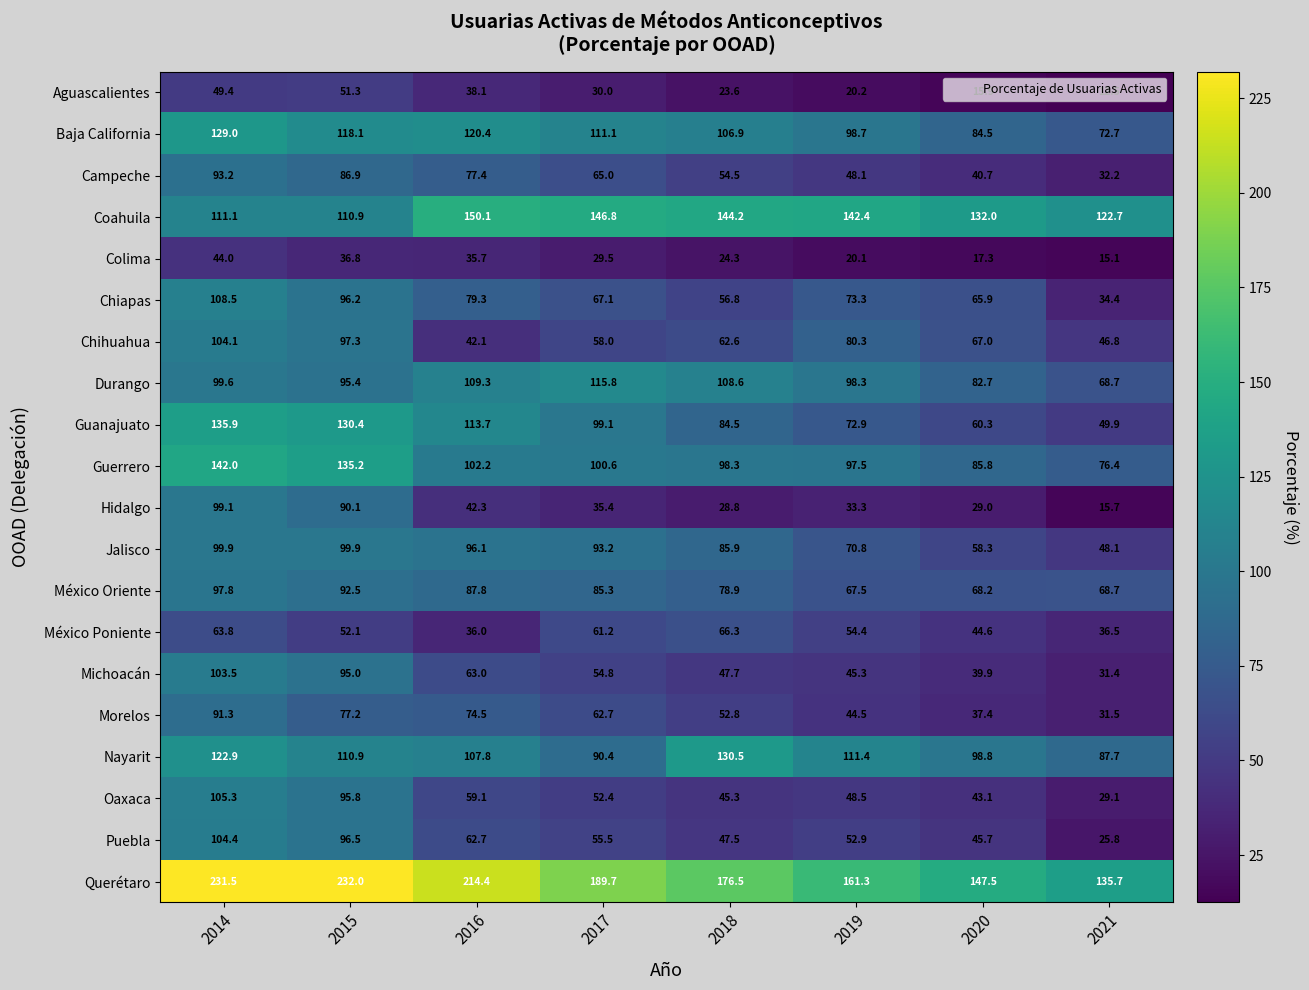

What is the greatest value displayed?

232.0